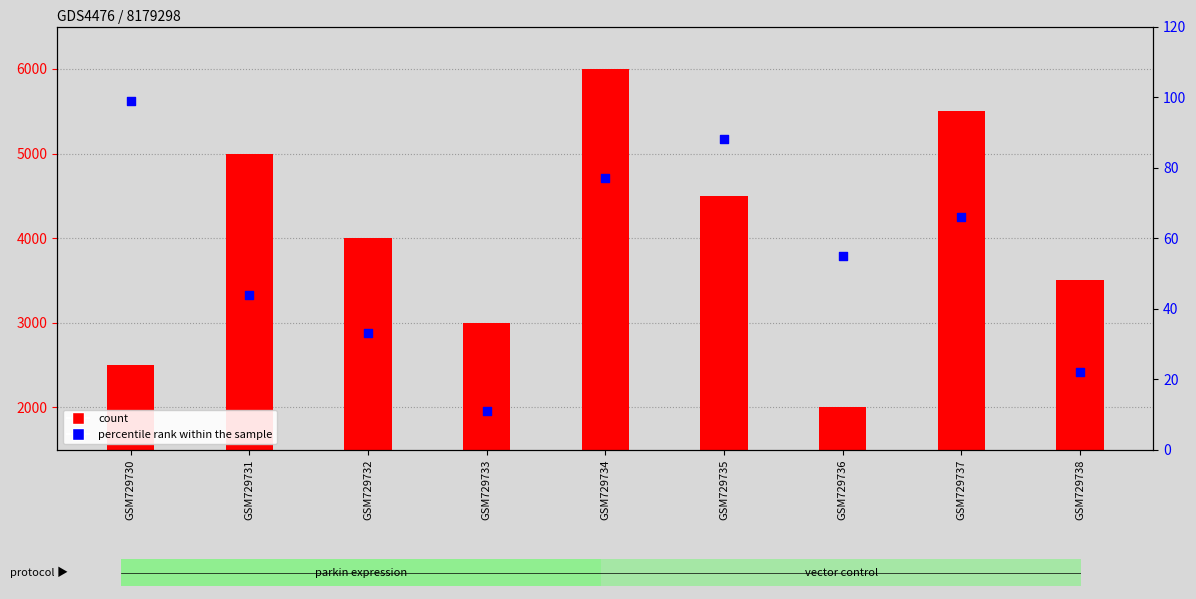

Is the value of percentile rank within the sample at GSM729732 greater than the value of count at GSM729730?

No